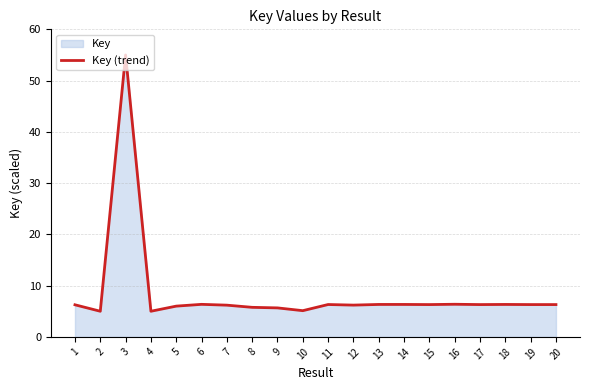

True or false: the data has more than 2 interior local peaks.

True